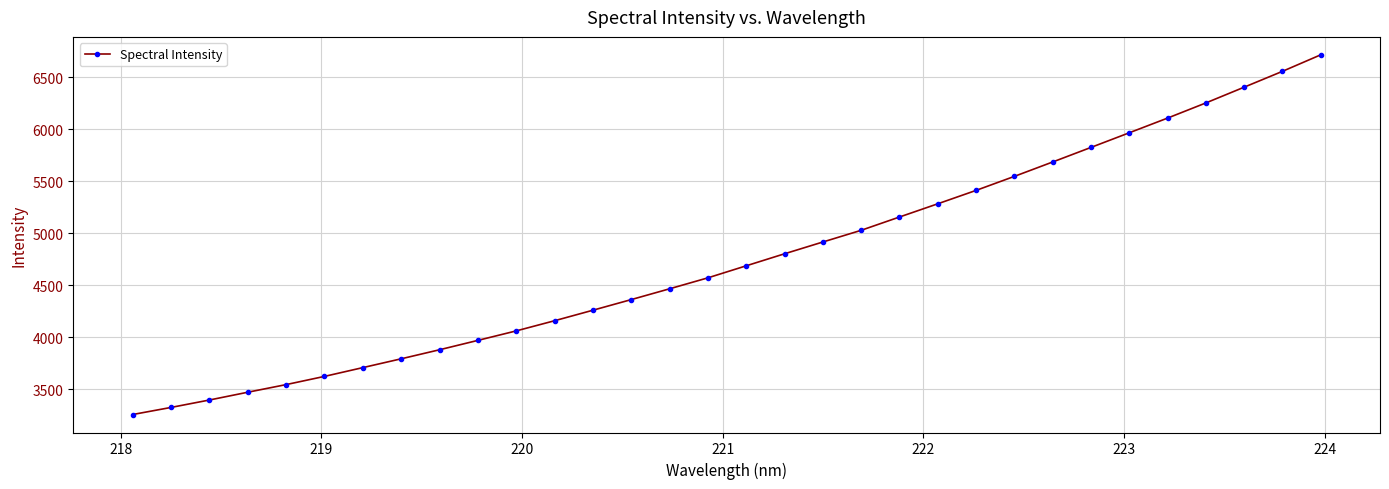

What is the sum of all values?

152236.5